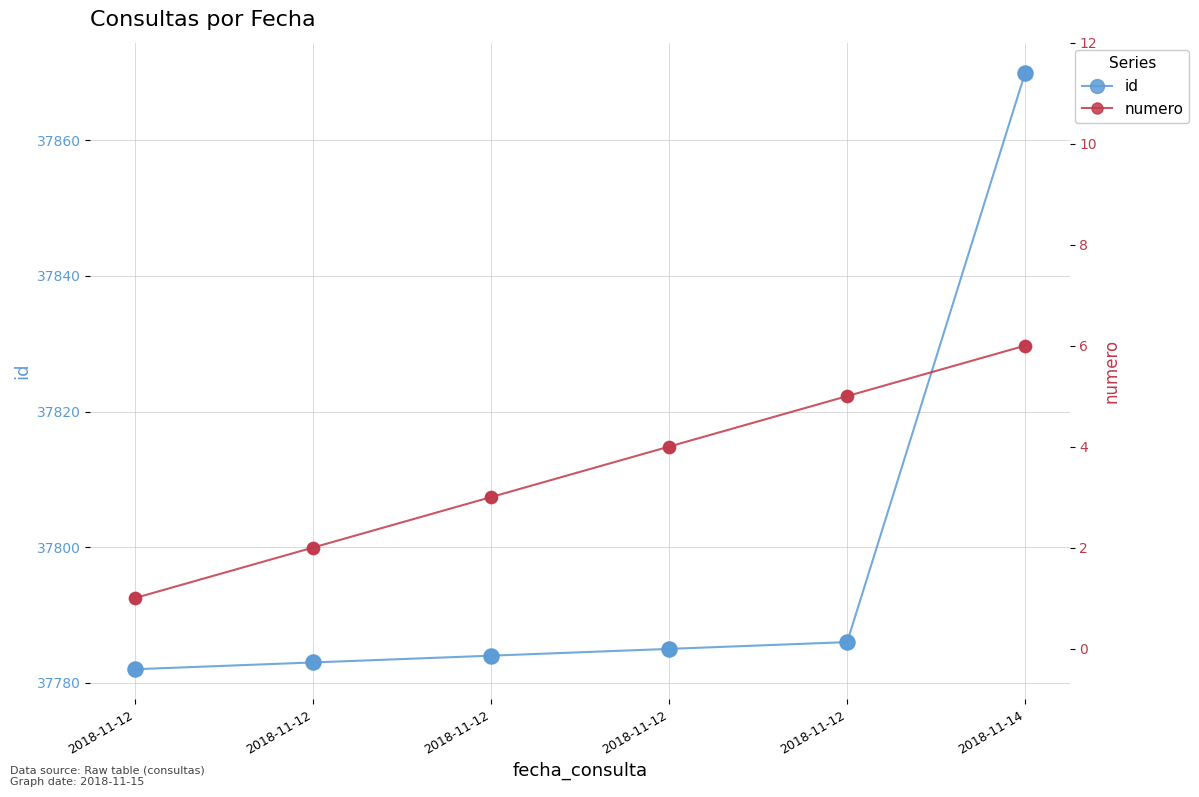

Which series contains the lowest Y value?

numero